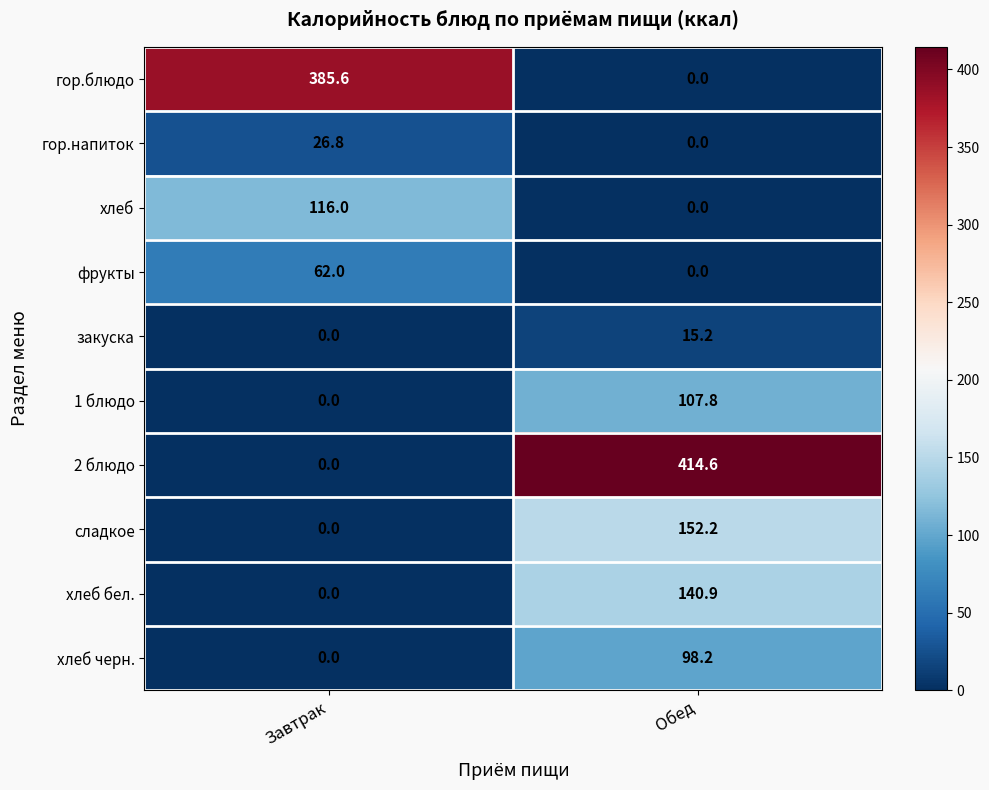

What is the spread (max minus min) of values at Обед?

414.6